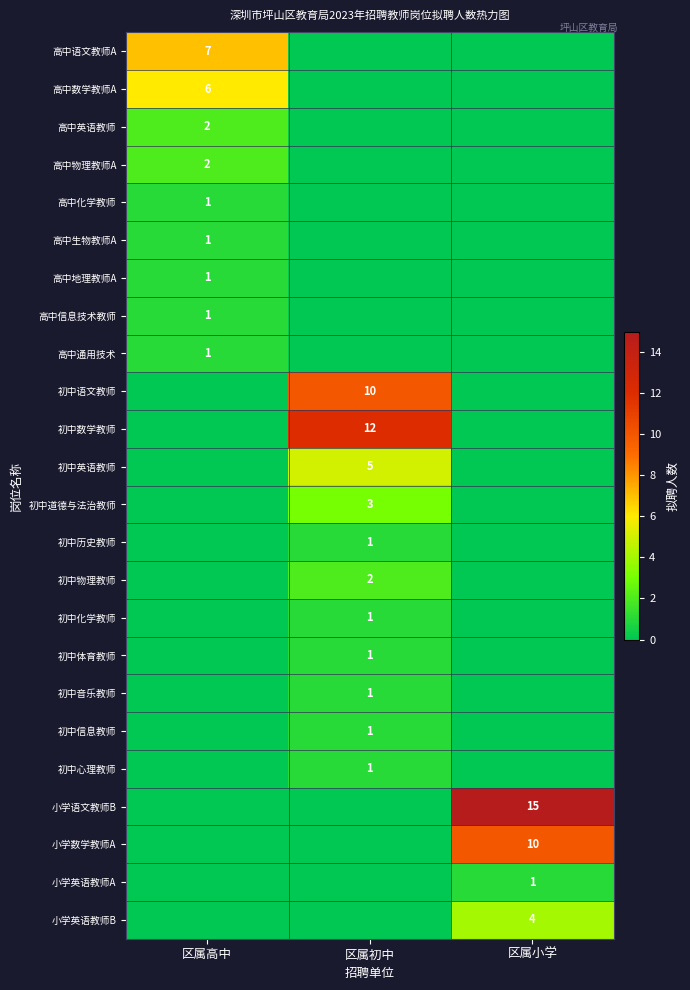

Count the number of data series in this chart.

24